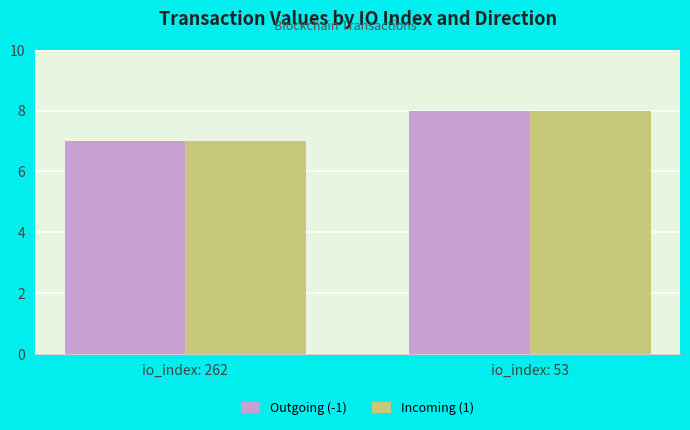

At which category is the sum across all series the highest?

io_index: 53